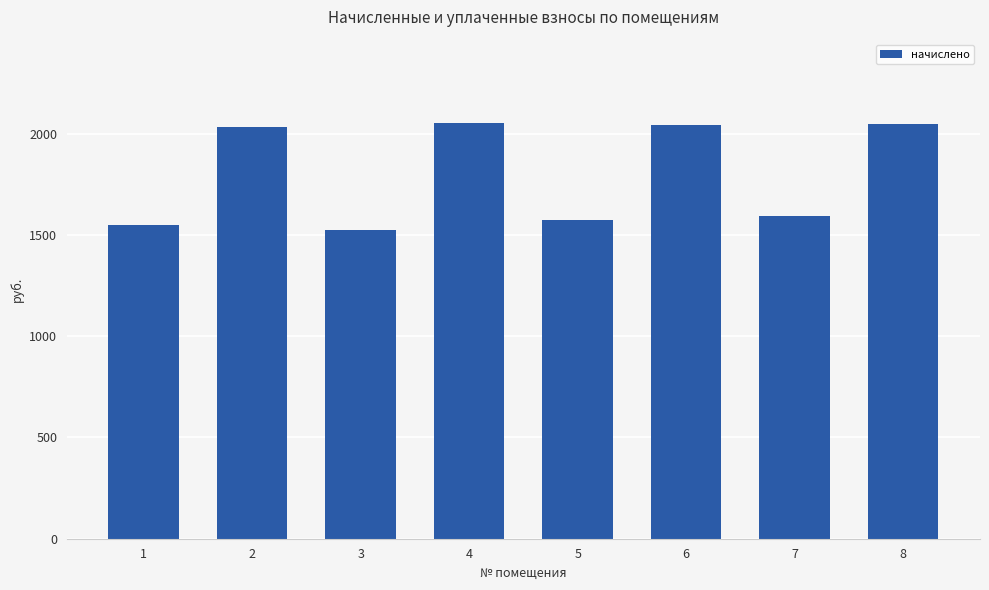

What is the sum of all values?

14411.3